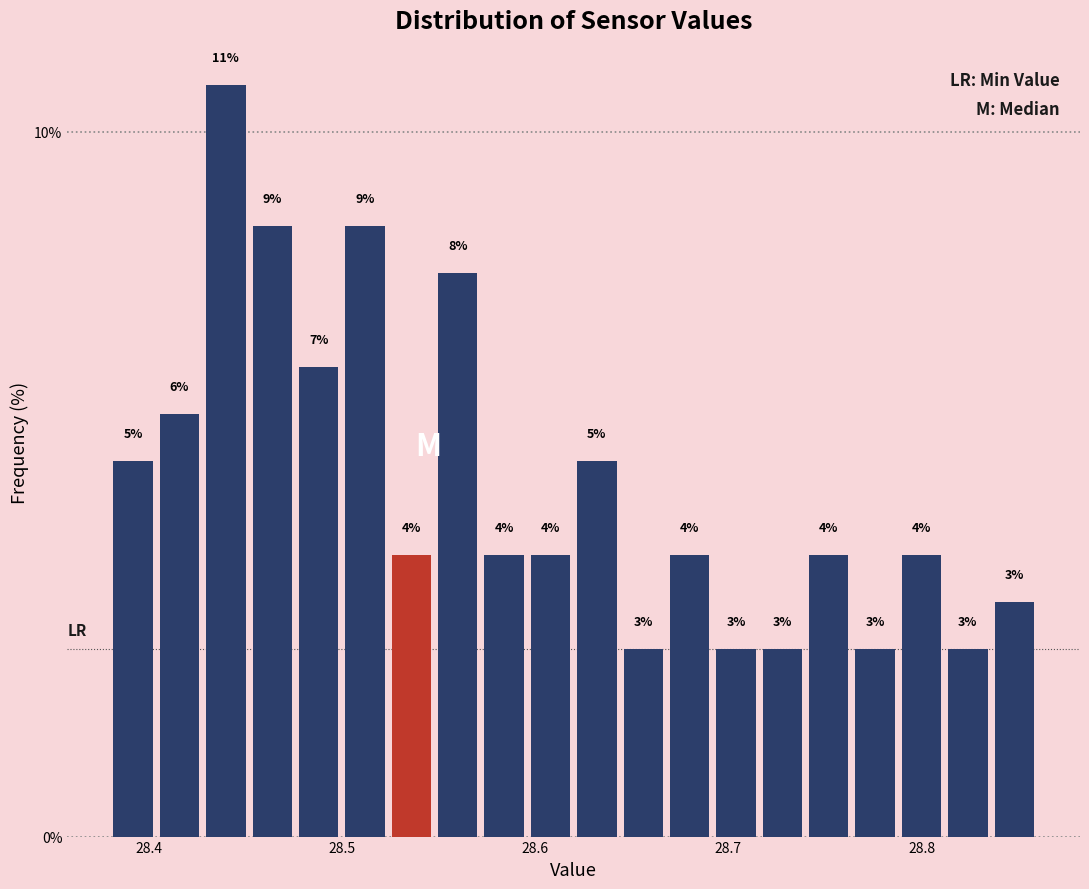

Read against the x-axis, roughly where is the centre of the tallest bar?

28.44